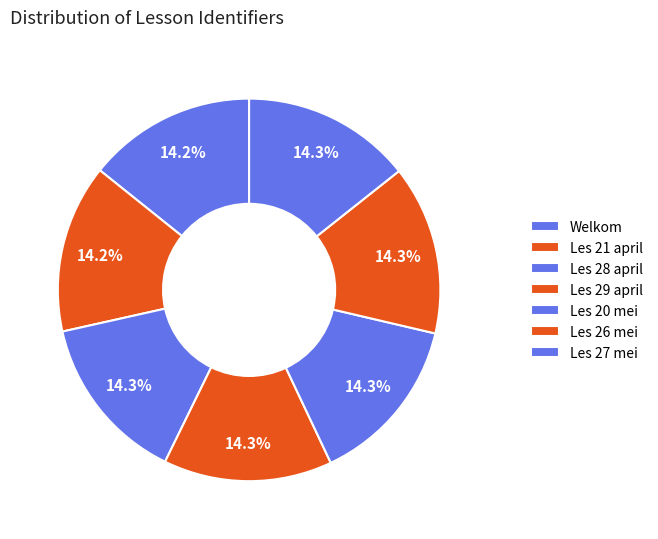

How many segments does this pie chart have?

7